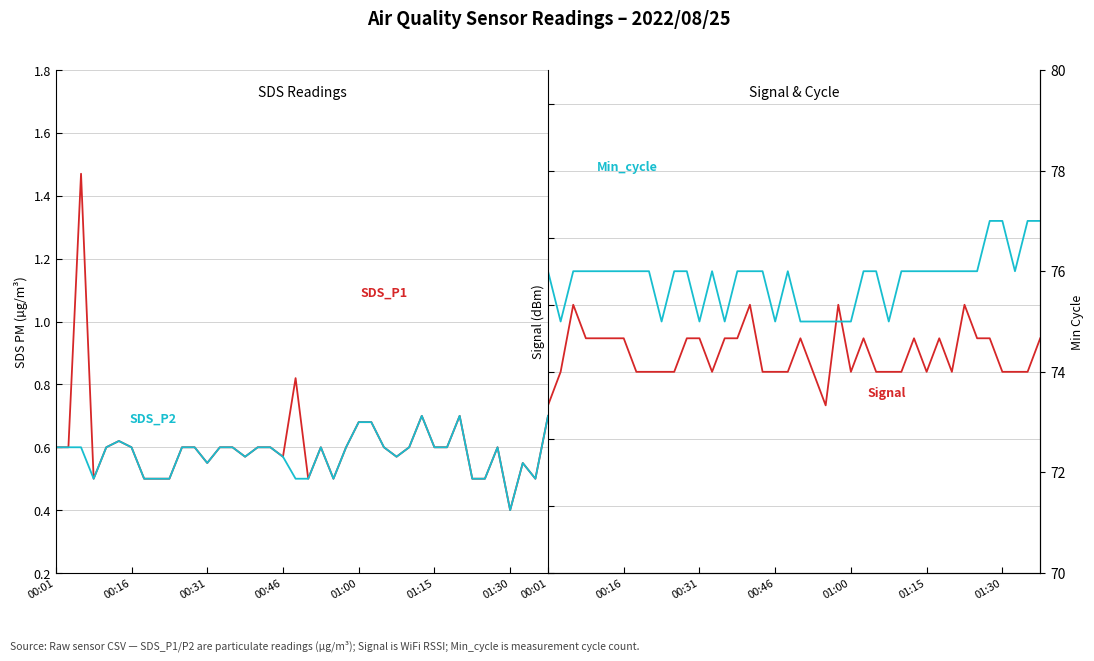

Between 25 and 7, which is larger?

25